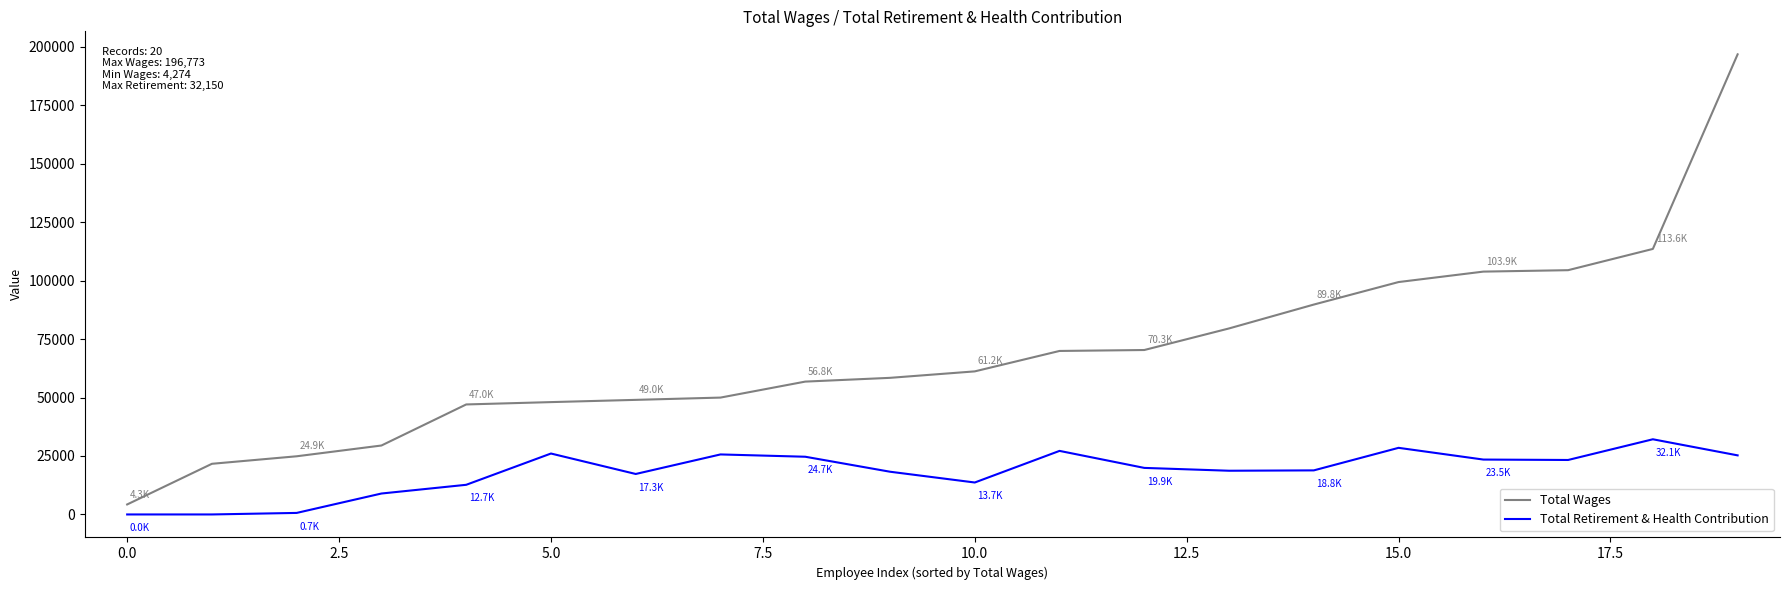

True or false: Total Wages and Total Retirement & Health Contribution cross at least once.

False